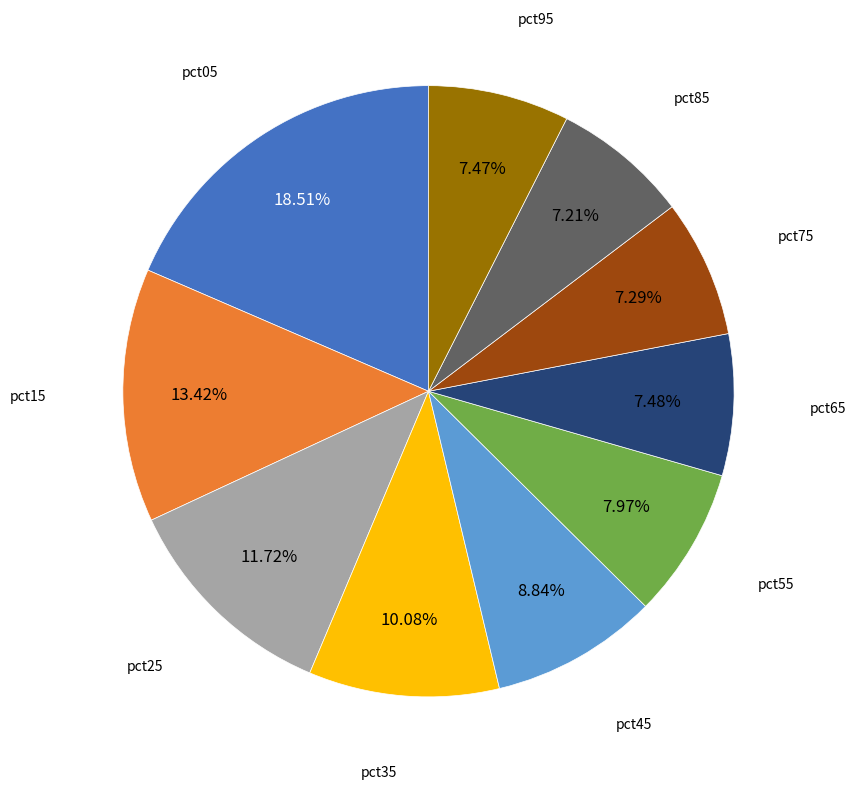

Does any single category account for the majority?

No